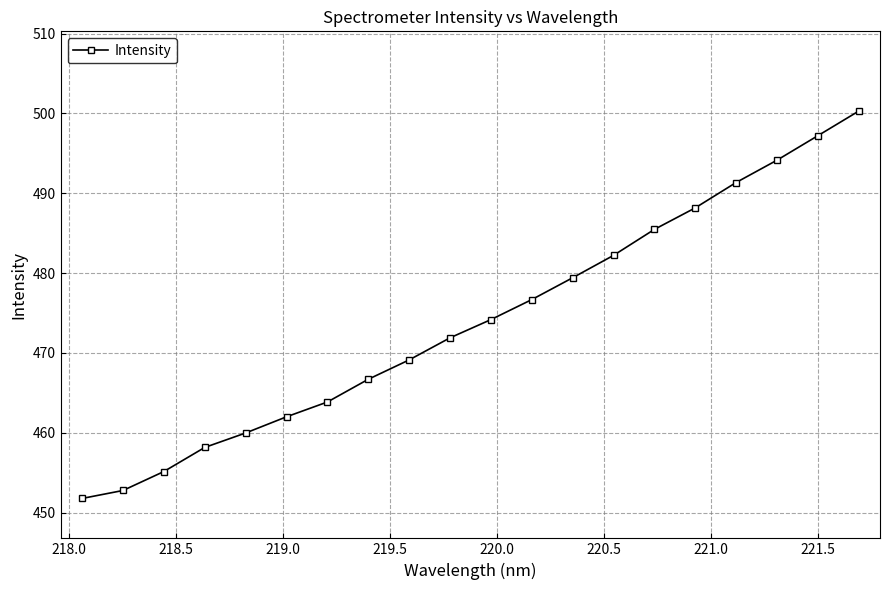

What is the minimum value shown in the chart?

451.8